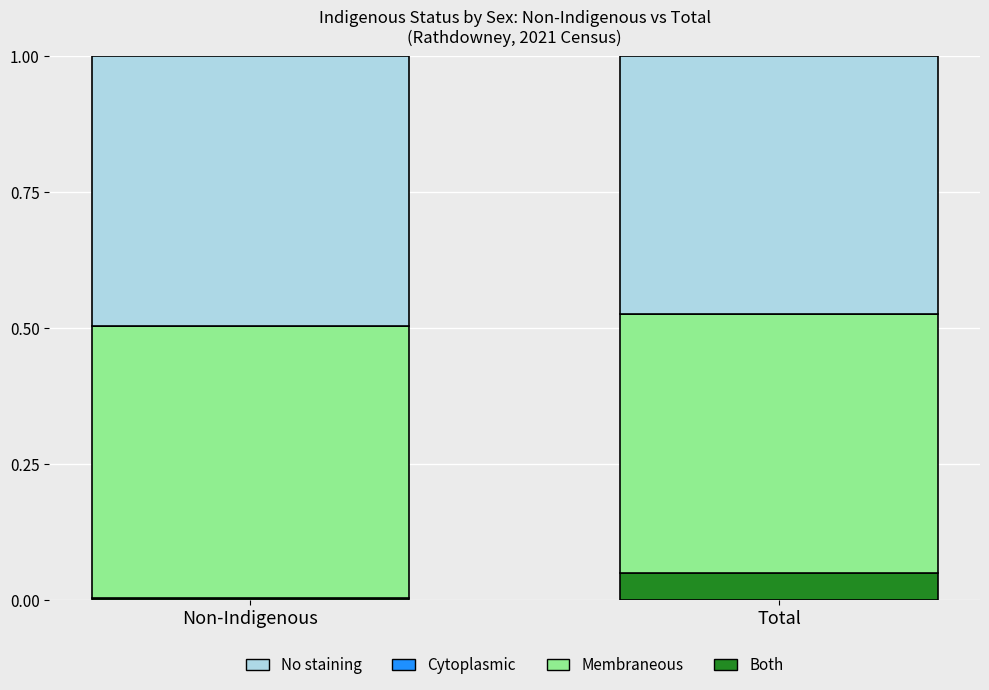

What is the total value across all series at Total?

1.0